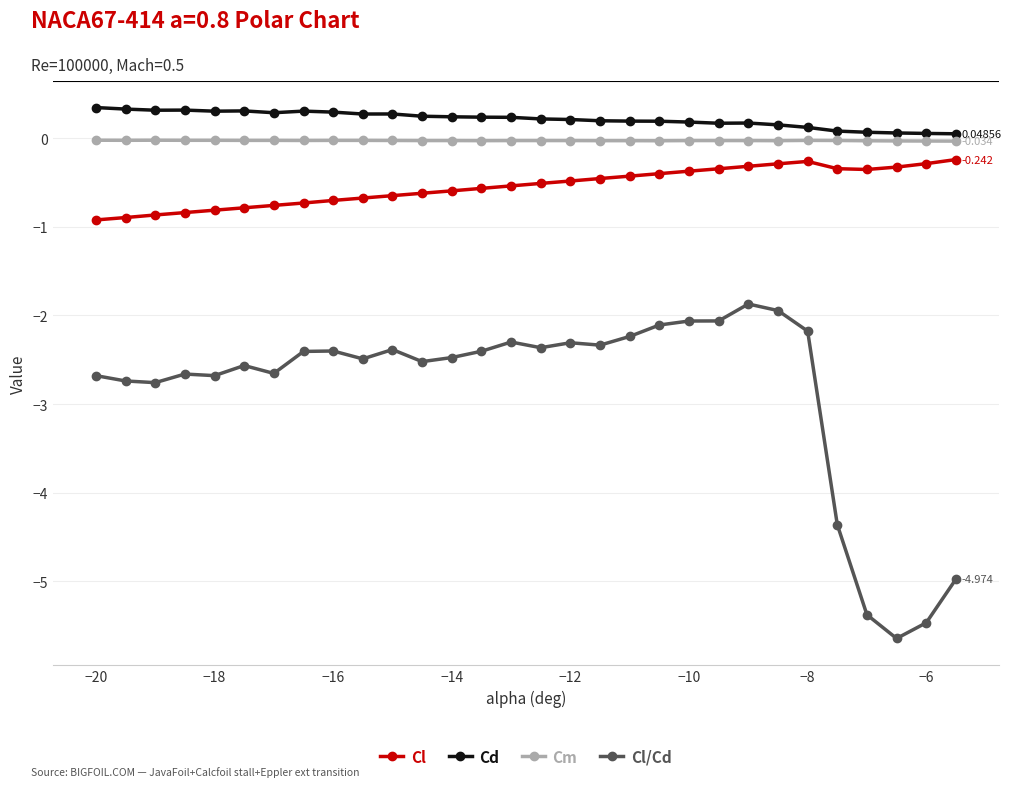

Which series has the largest range (max minus min)?

Cl/Cd